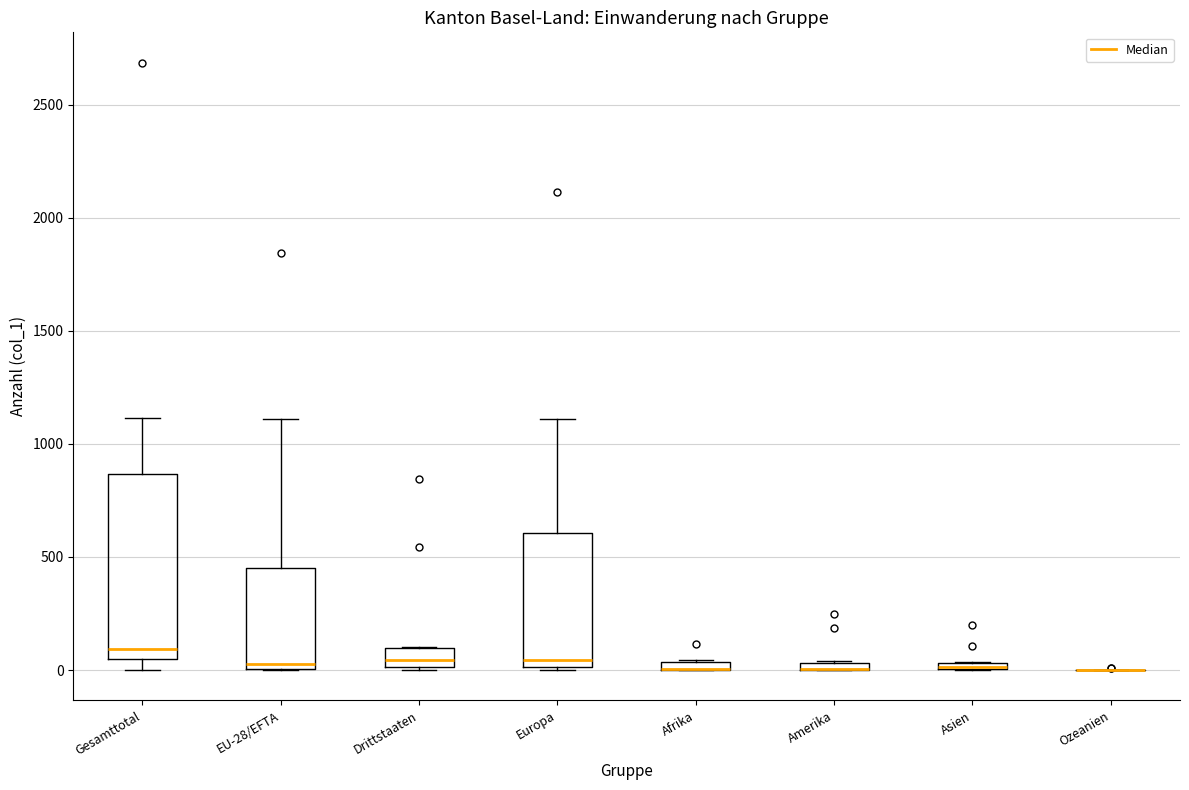

Comparing the boxes themselves (not the whiskers), which one is the tallest?

Gesamttotal